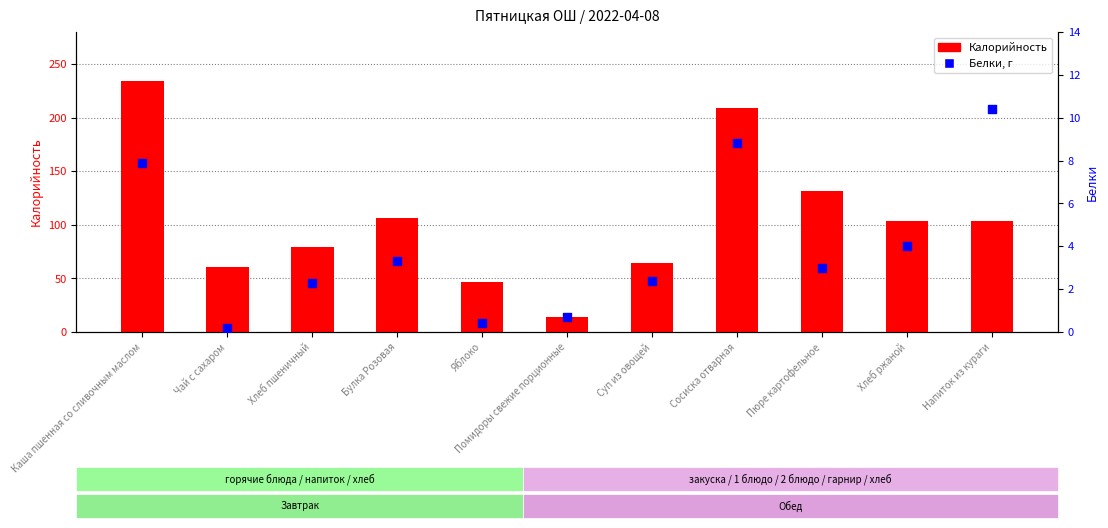

Which series has the largest total across all categories?

Калорийность